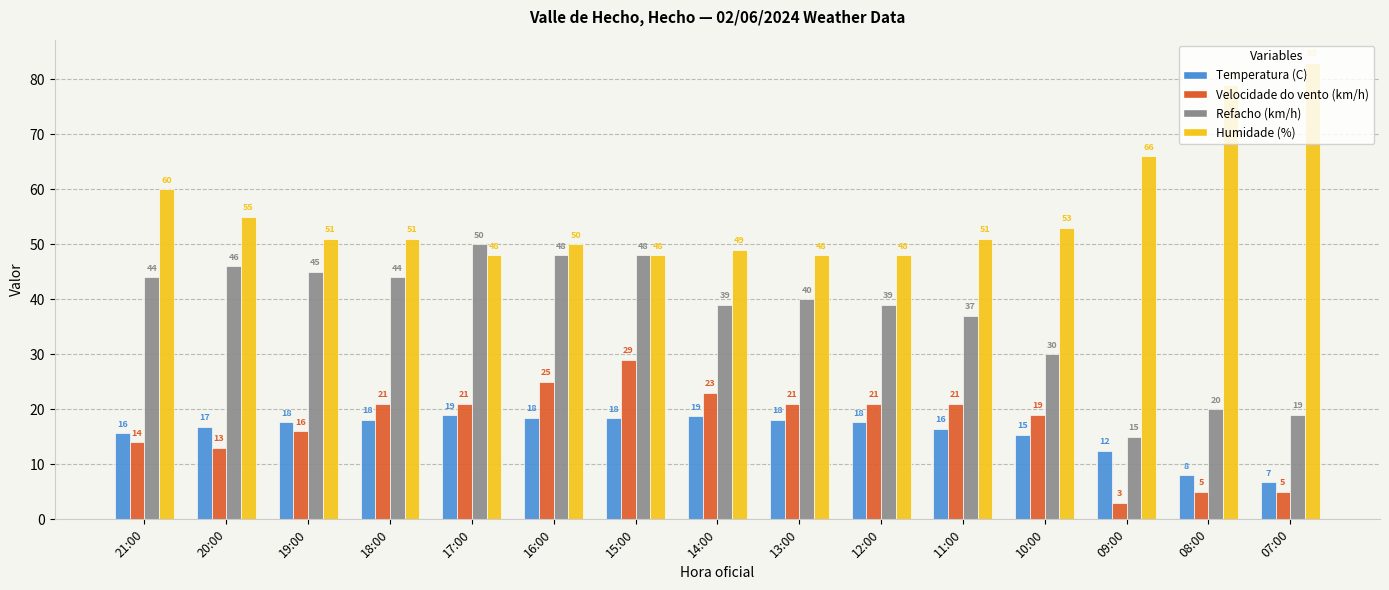

What is the sum of the Humidade (%) values at 12:00 and 19:00?

99.0